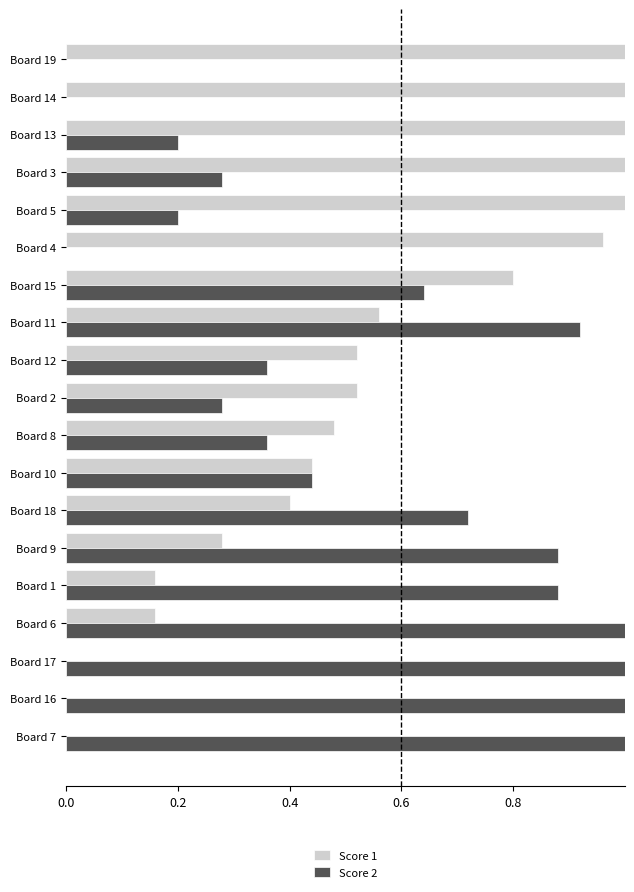

What is the sum of the Score 1 values at Board 9 and Board 13?

1.3